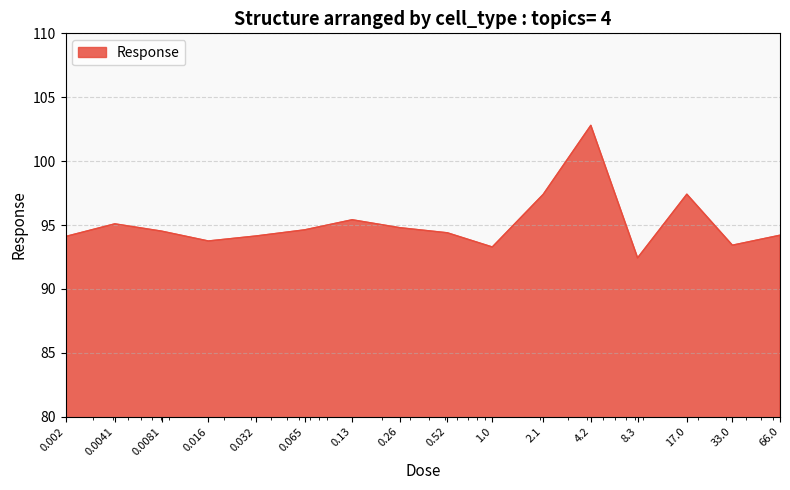

What is the average value?

95.1